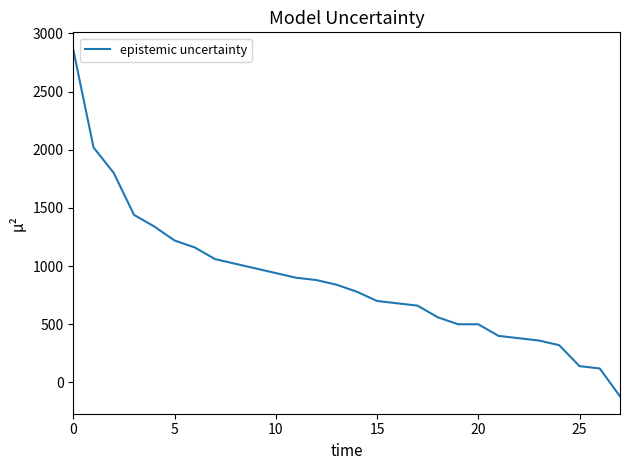

Reading left to right, list all the values displayed in this chart.

2860	2020	1800	1440	1340	1220	1160	1060	1020	980	940	900	880	840	780	700	680	660	560	500	500	400	380	360	320	140	120	-120